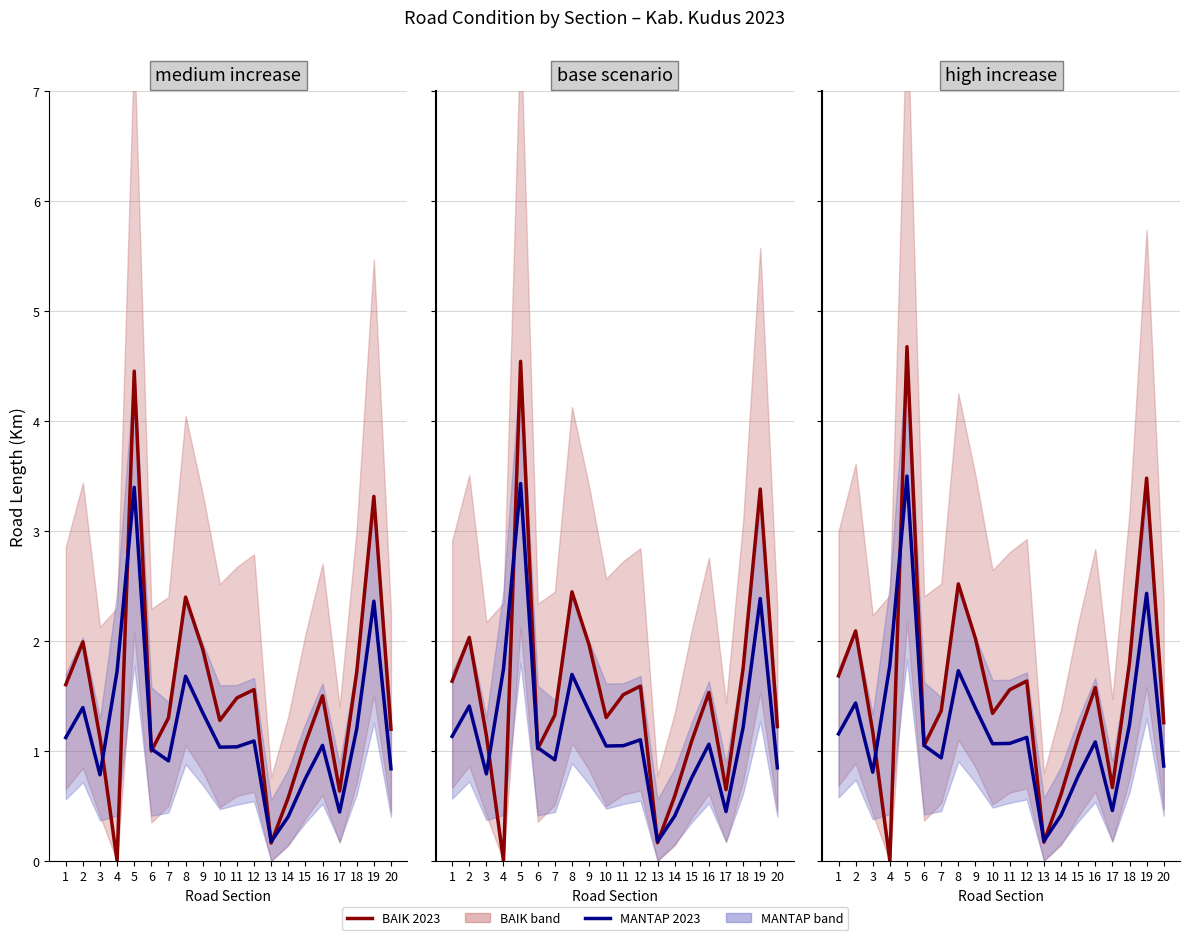

At which label does MANTAP 2023 first exceed 1?

1